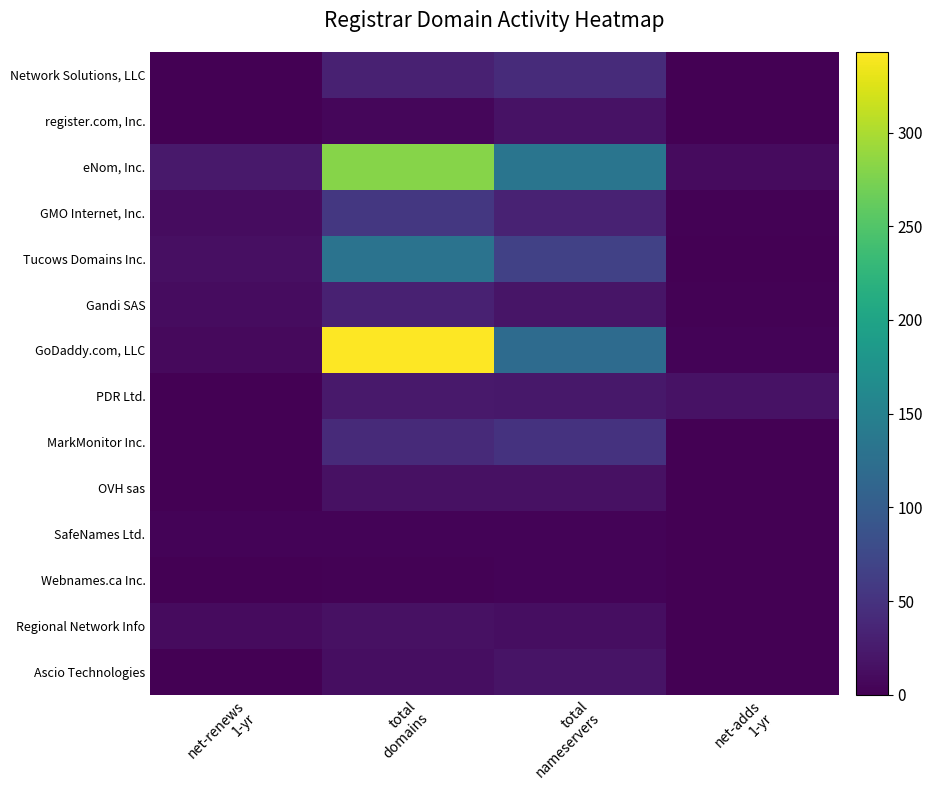

At how many categories does at least one series exceed 275?

1